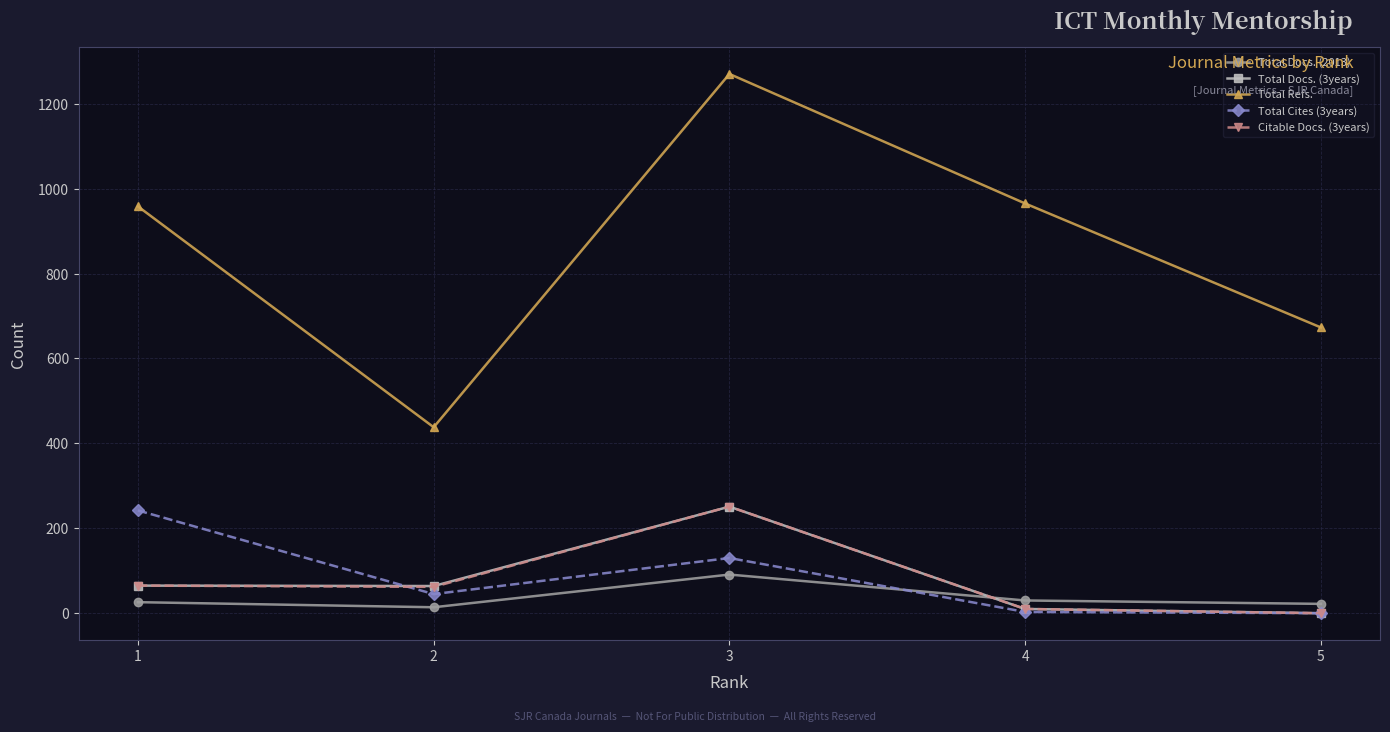

What is the sum of the Citable Docs. (3years) values at 4 and 3?

261